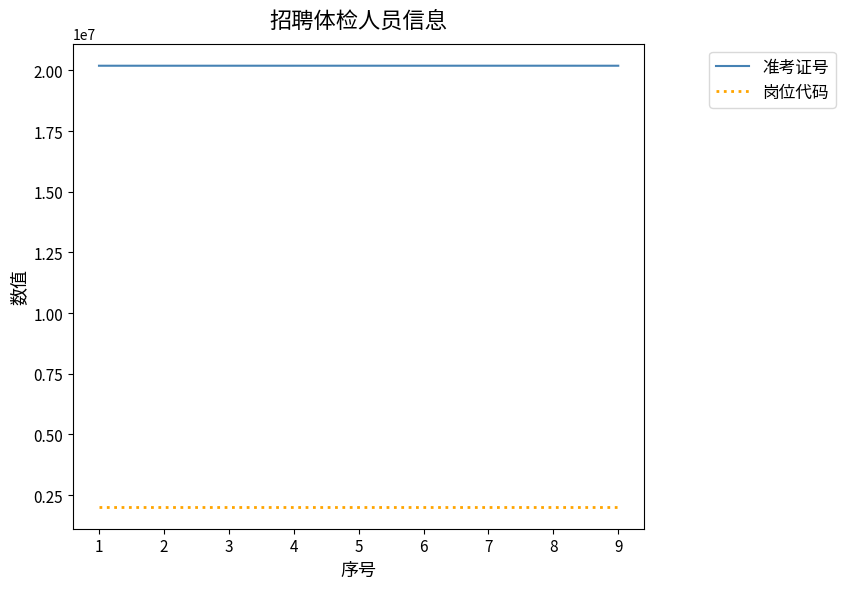

At 7, list the series in order from largest to smallest.

准考证号, 岗位代码